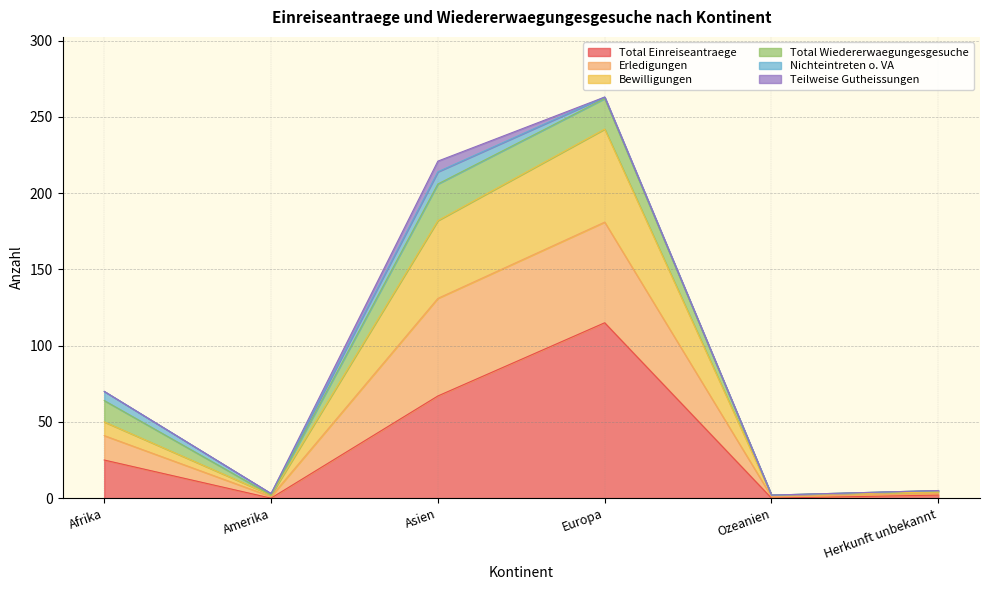

True or false: Total Einreiseantraege has a value of 36 at Europa.

False